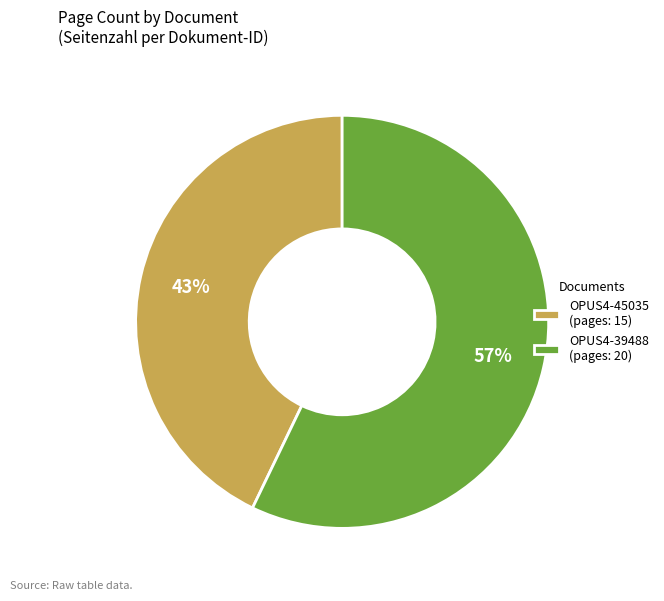

The OPUS4-39488 slice represents 43% of the pie. True or false?

False